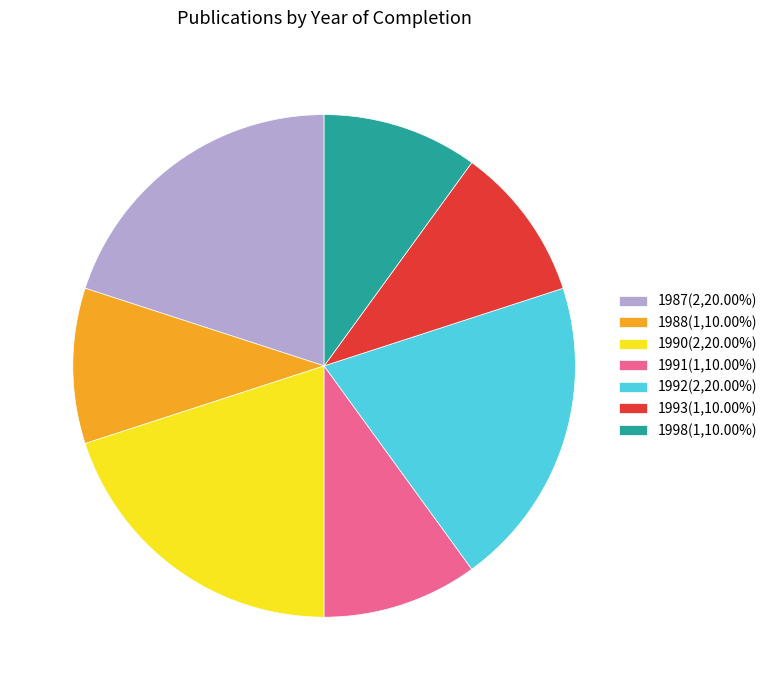

Approximately how many times larger is the value at 1990(2,20.00%) compared to 1988(1,10.00%)?

2.0